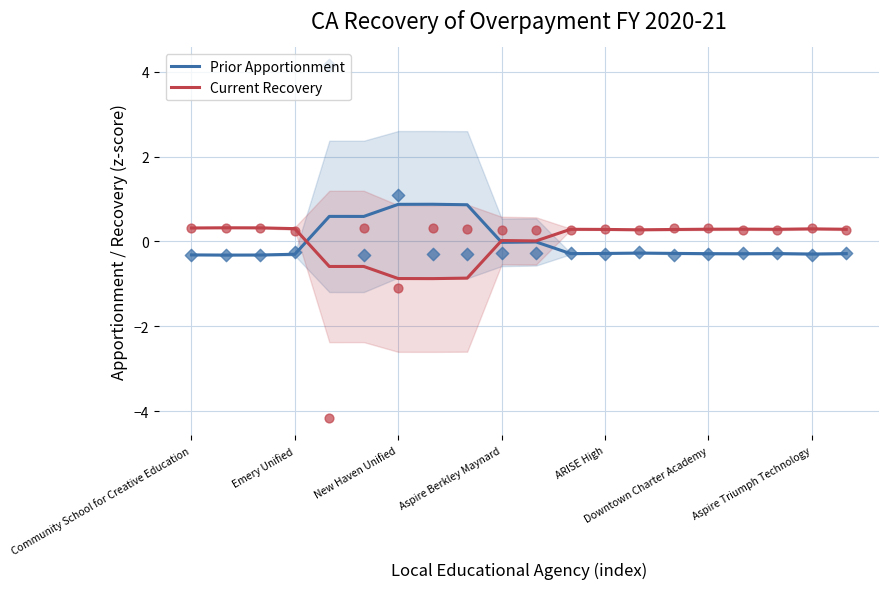

Which series has the largest total across all categories?

Current Recovery